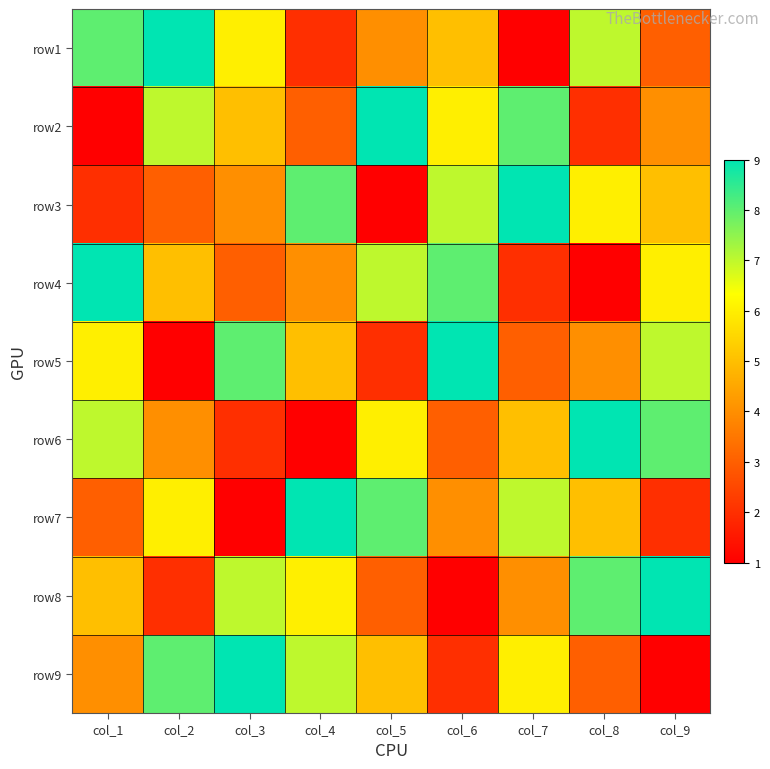

Reading right to left, list all the values displayed in this chart.

row1: col_9=3	col_8=7	col_7=1	col_6=5	col_5=4	col_4=2	col_3=6	col_2=9	col_1=8
row2: col_9=4	col_8=2	col_7=8	col_6=6	col_5=9	col_4=3	col_3=5	col_2=7	col_1=1
row3: col_9=5	col_8=6	col_7=9	col_6=7	col_5=1	col_4=8	col_3=4	col_2=3	col_1=2
row4: col_9=6	col_8=1	col_7=2	col_6=8	col_5=7	col_4=4	col_3=3	col_2=5	col_1=9
row5: col_9=7	col_8=4	col_7=3	col_6=9	col_5=2	col_4=5	col_3=8	col_2=1	col_1=6
row6: col_9=8	col_8=9	col_7=5	col_6=3	col_5=6	col_4=1	col_3=2	col_2=4	col_1=7
row7: col_9=2	col_8=5	col_7=7	col_6=4	col_5=8	col_4=9	col_3=1	col_2=6	col_1=3
row8: col_9=9	col_8=8	col_7=4	col_6=1	col_5=3	col_4=6	col_3=7	col_2=2	col_1=5
row9: col_9=1	col_8=3	col_7=6	col_6=2	col_5=5	col_4=7	col_3=9	col_2=8	col_1=4